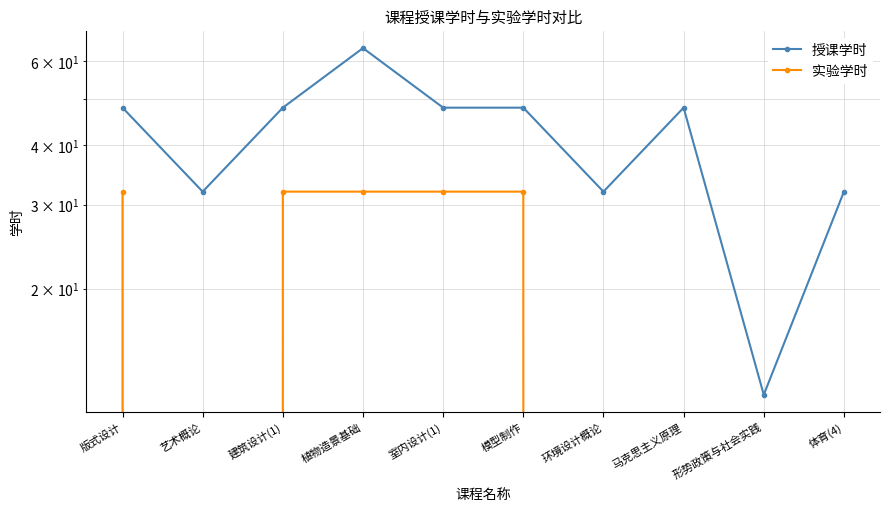

At which category is the sum across all series the highest?

植物造景基础